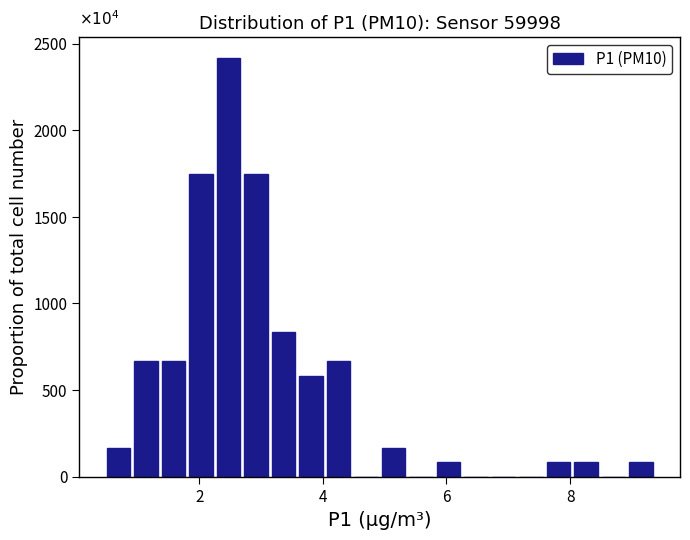

Read against the x-axis, roughly where is the centre of the tallest bar?

2.4